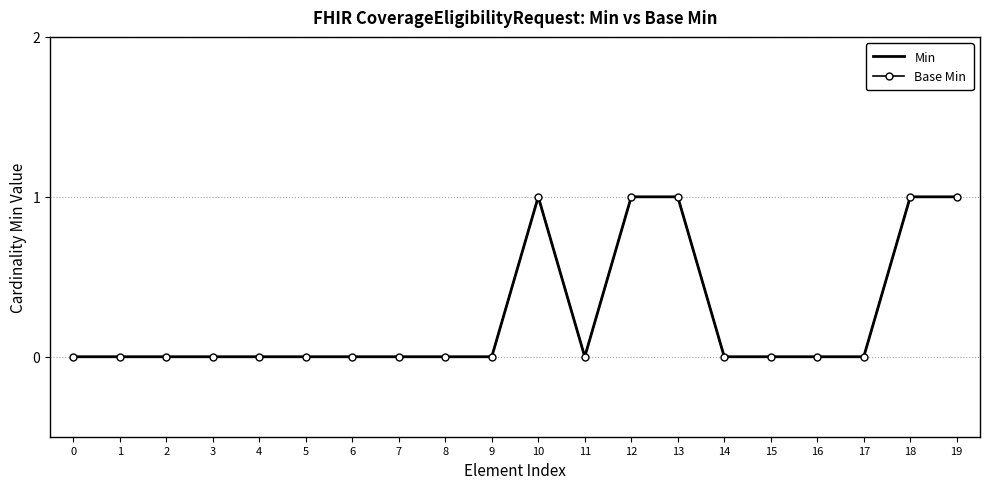

At which category is the sum across all series the highest?

10